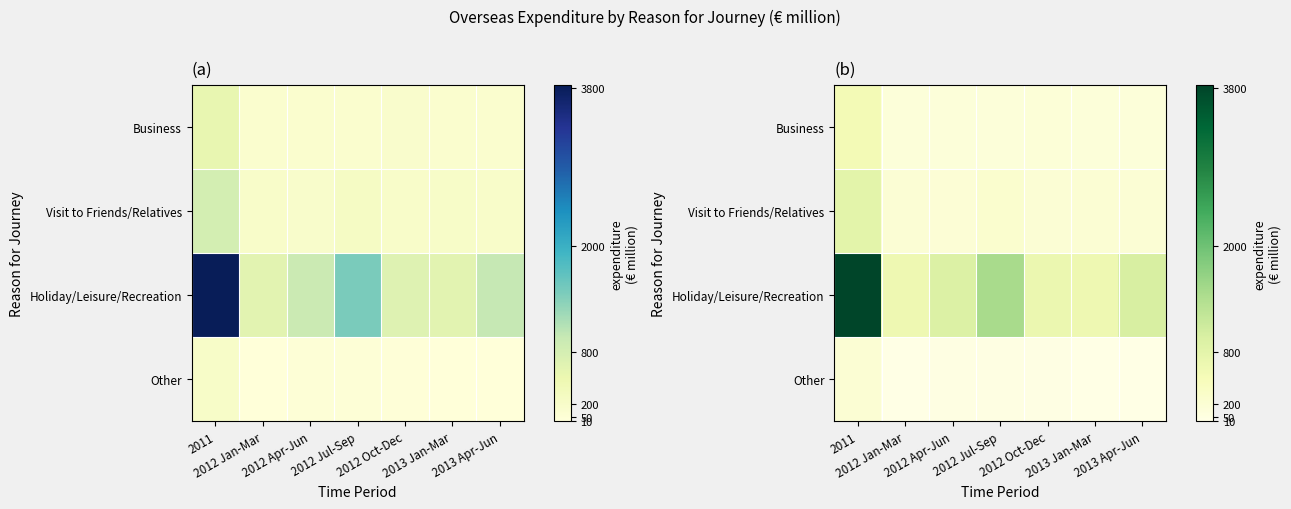

Which category has the lowest value in the Business series?

2013 Apr-Jun